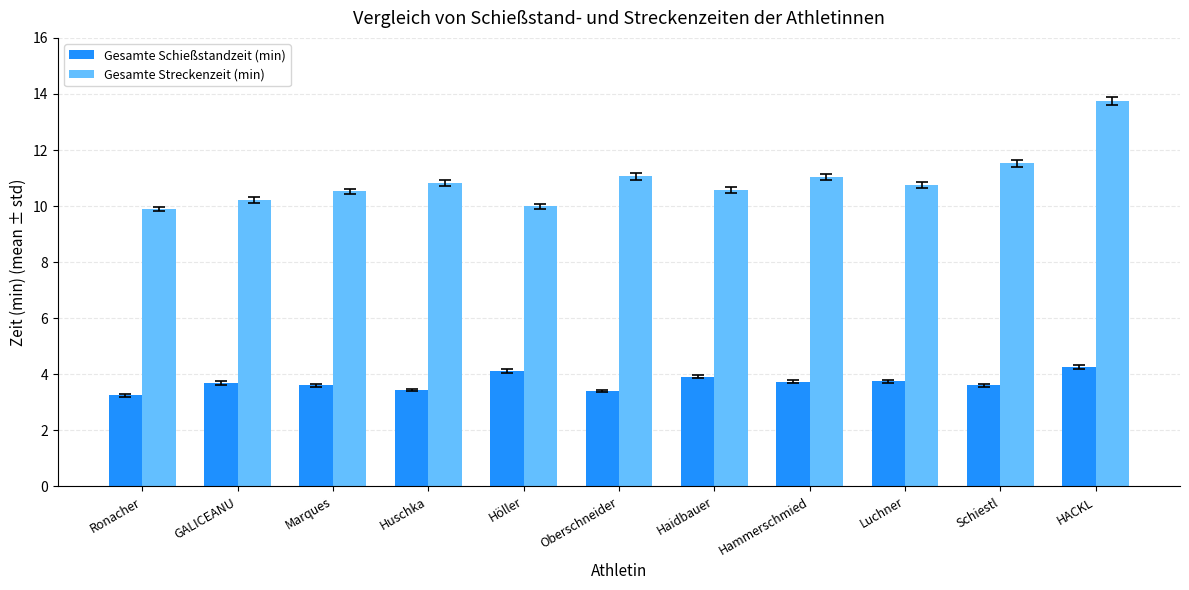

What is the average value of the Gesamte Schießstandzeit (min) series?

3.7